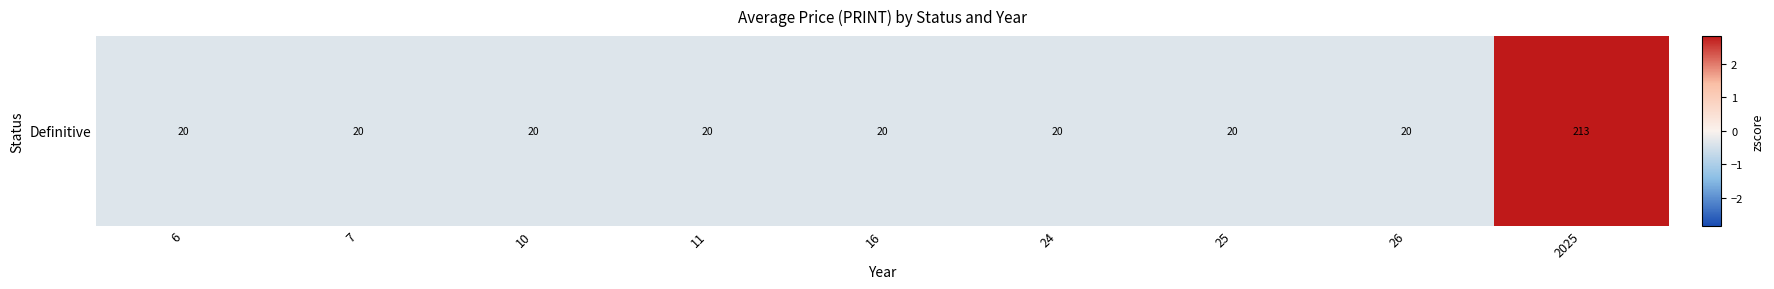

The value at 24 is -0.4. True or false?

True